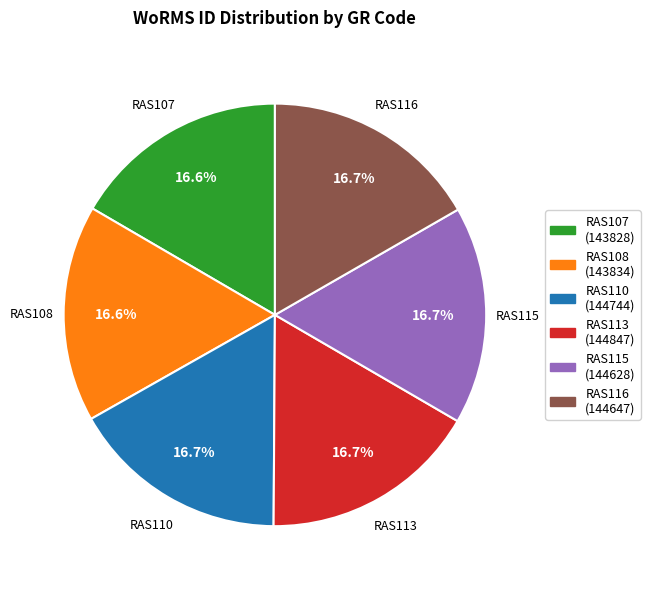

True or false: RAS108 accounts for 9% of the total.

False